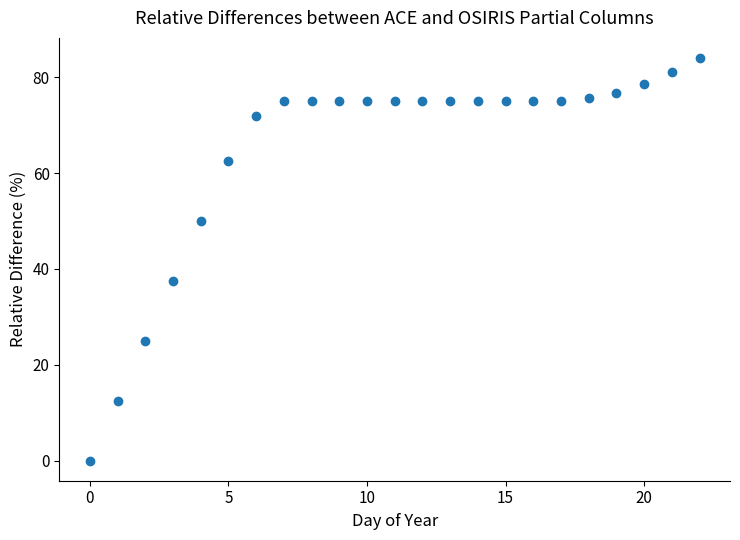

What is the range of Y values (max minus min)?

84.0